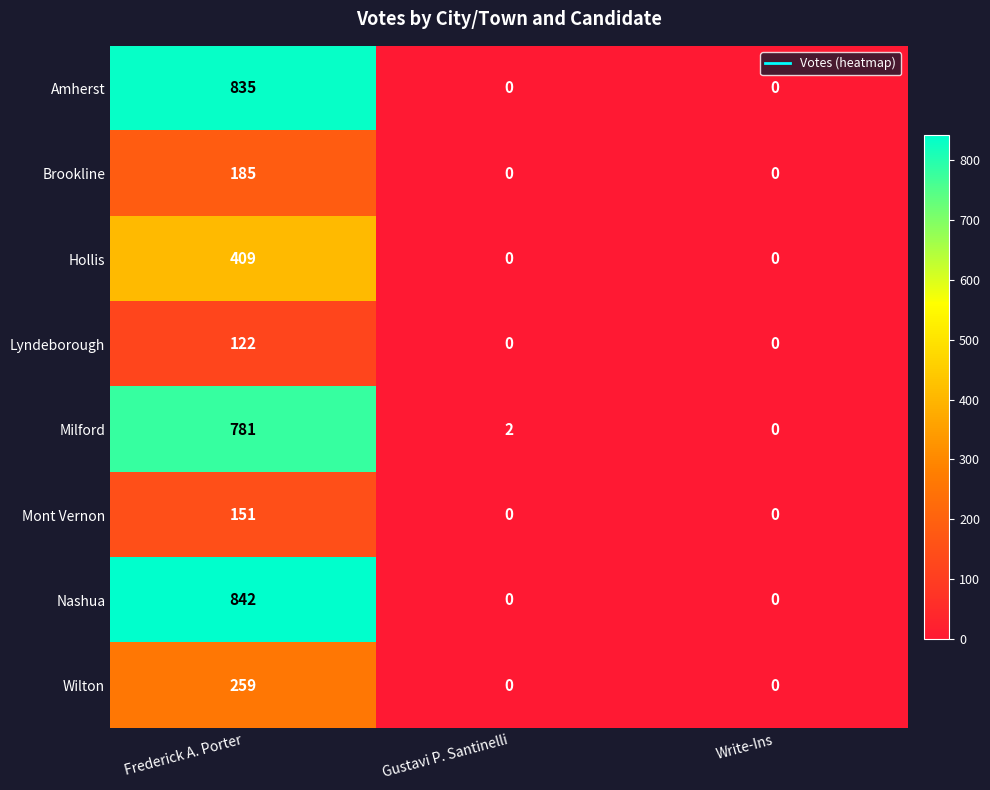

True or false: Hollis has a value of 409 at Frederick A. Porter.

True